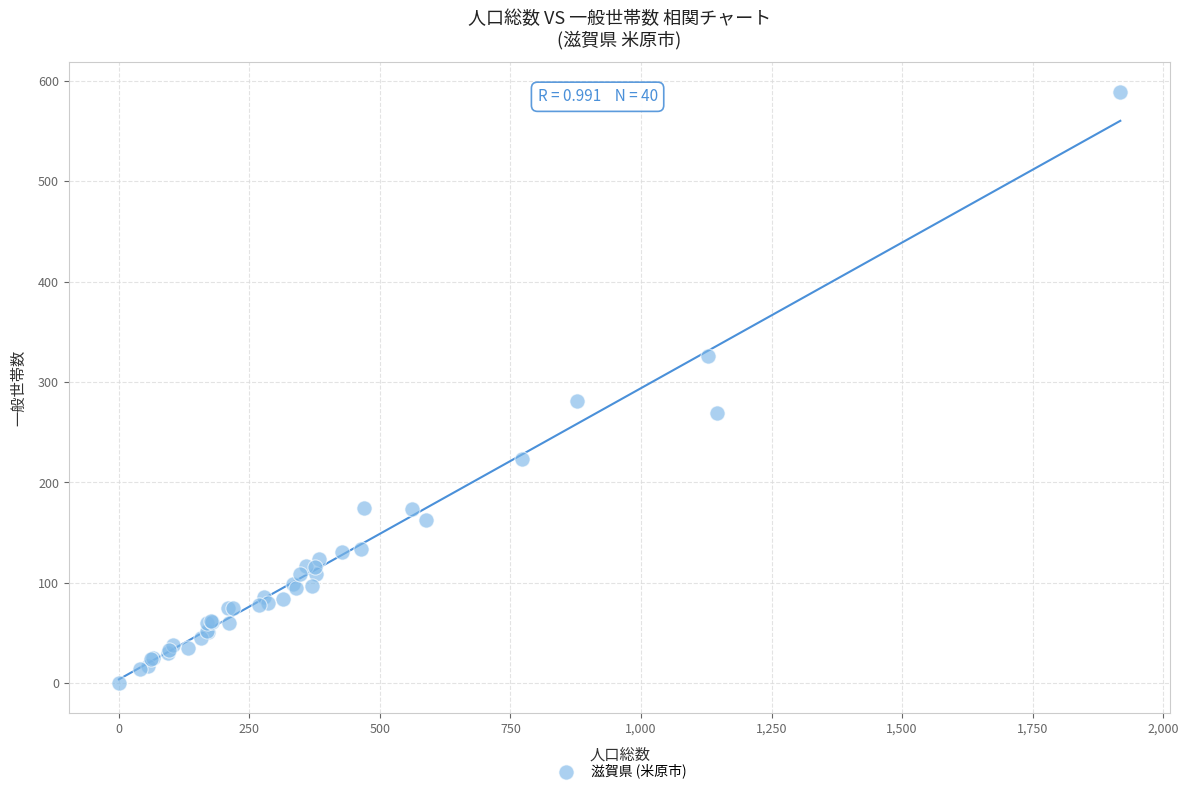

What Y value in the scatter plot is closest to 294?

281